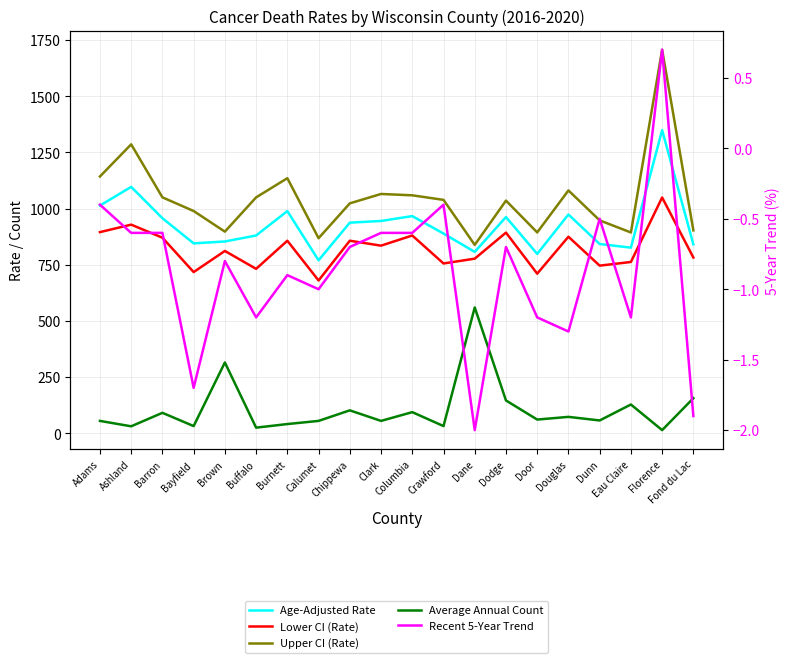

What is the label of the 18th point from the right?

Barron